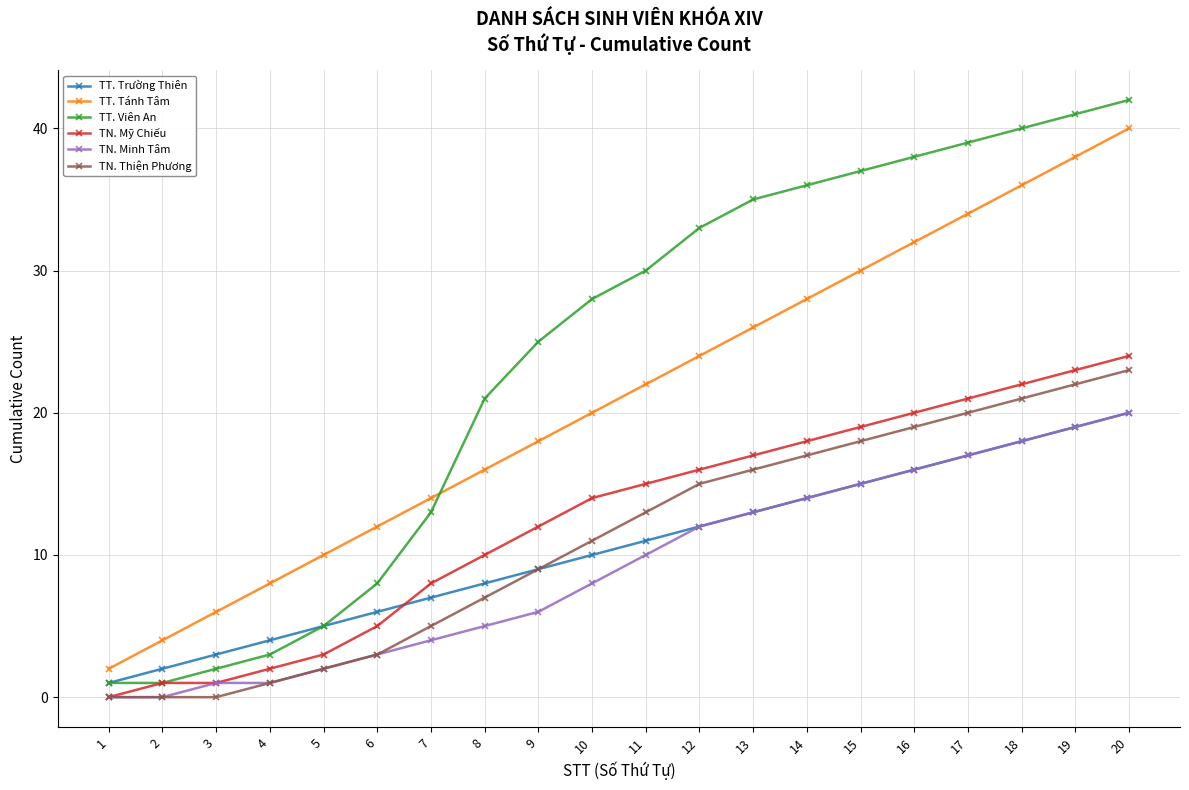

The value of TN. Thiện Phương at 5 is 2. True or false?

True